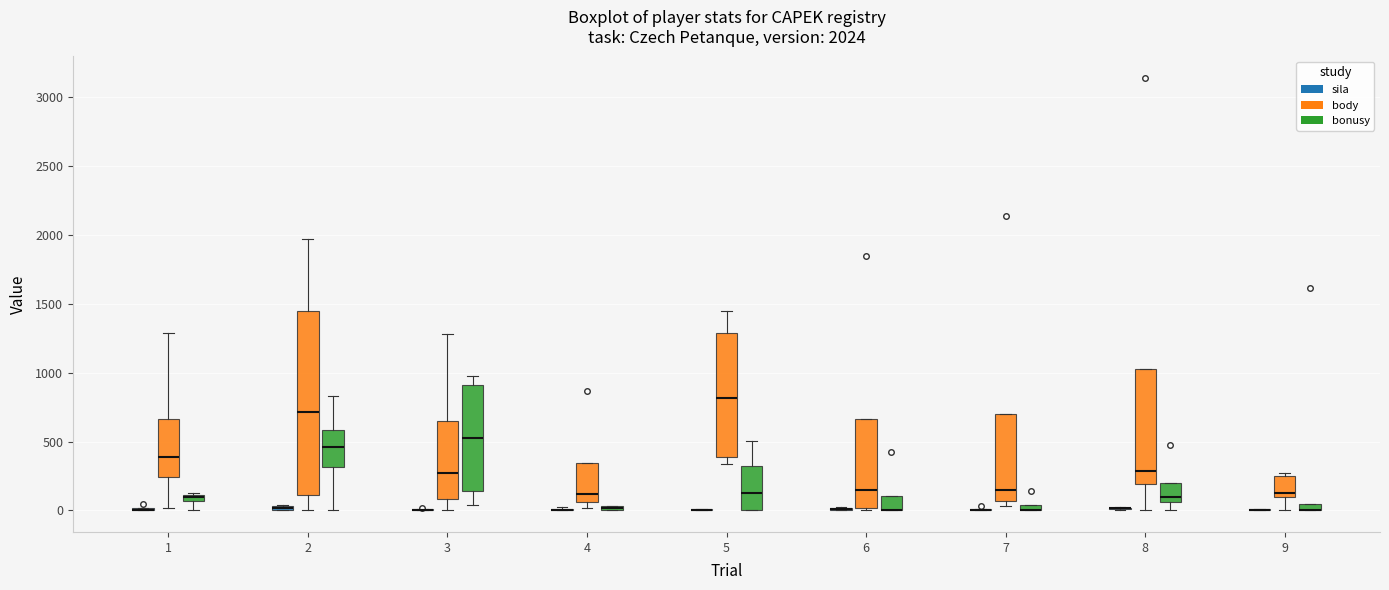

Comparing the boxes themselves (not the whiskers), which one is the tallest?

2 (body)